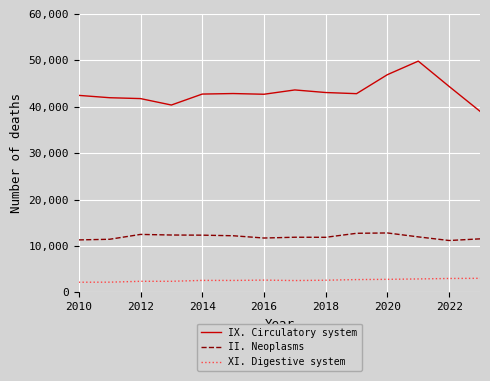

Which series has the largest total across all categories?

IX. Circulatory system